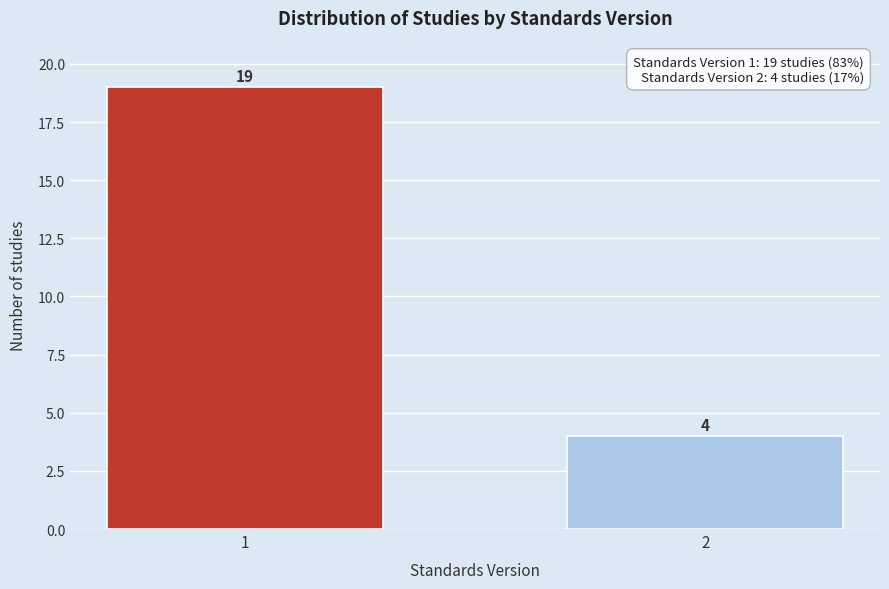

Reading left to right, what are all the values shown in this chart?

19	4